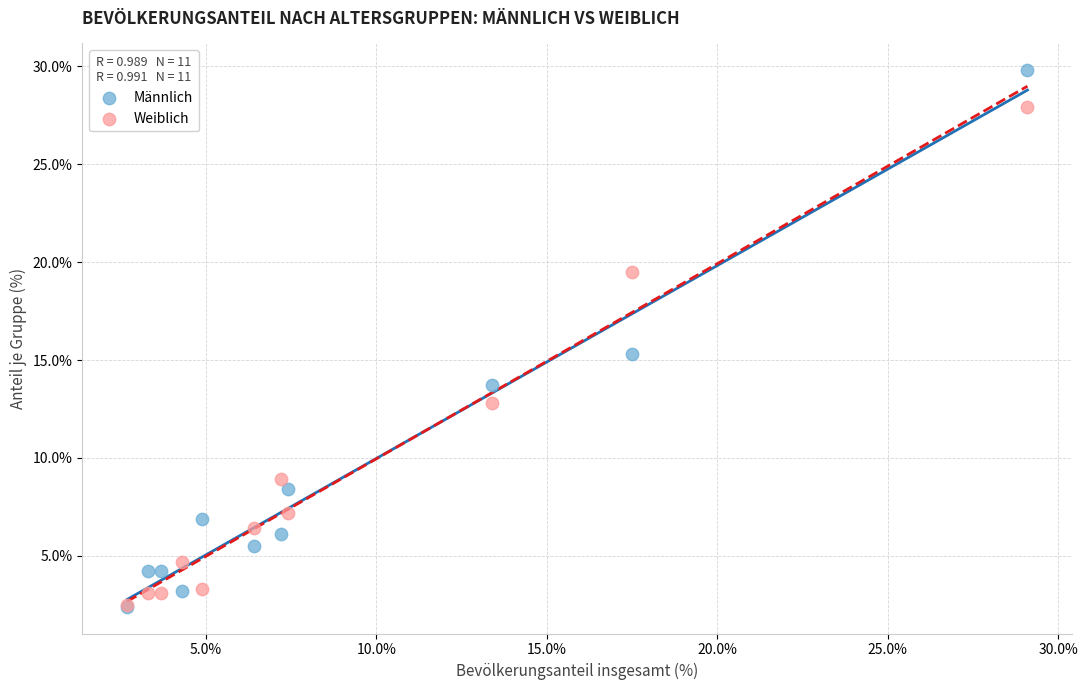

Across all series, what Y value is closest to 16?

15.3